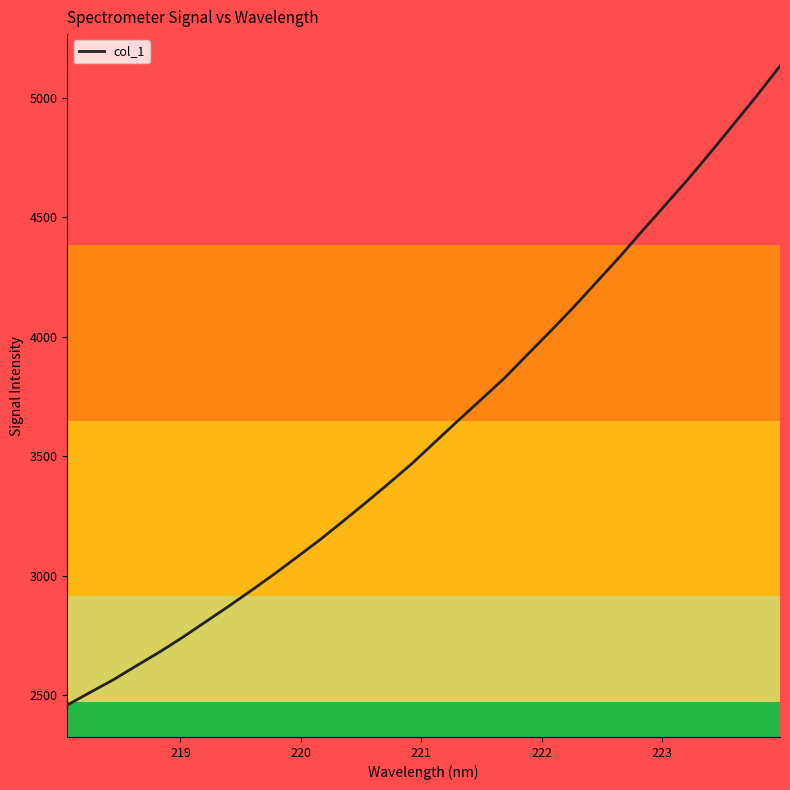

What is the maximum value shown in the chart?

5134.1